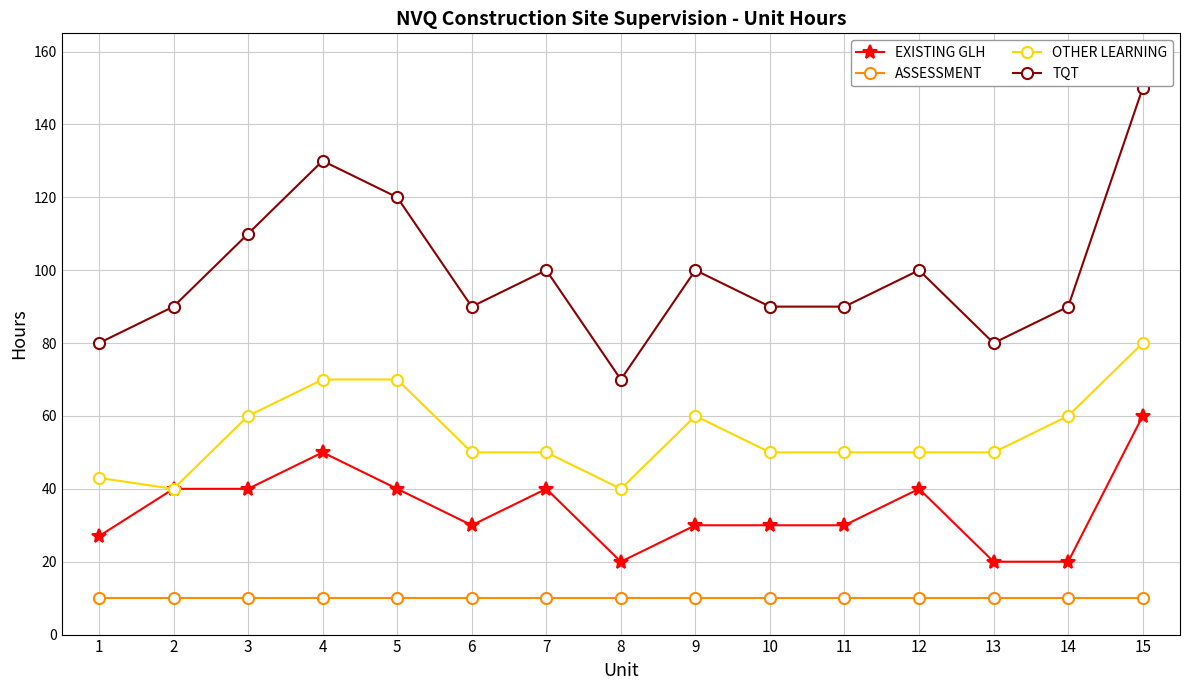

What is the difference between the maximum and minimum values in the EXISTING GLH series?

40